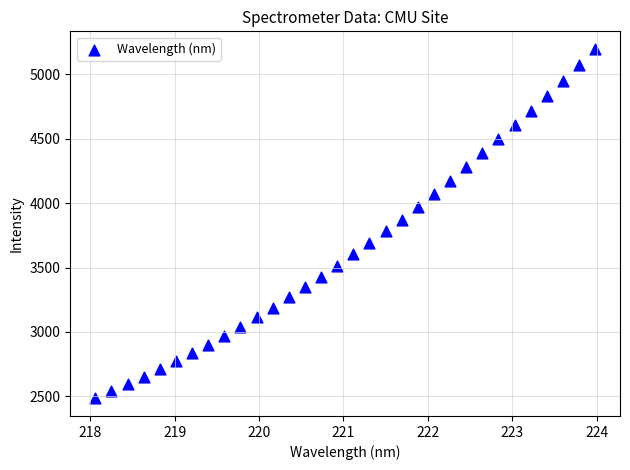

What is the range of X values (max minus min)?

5.9